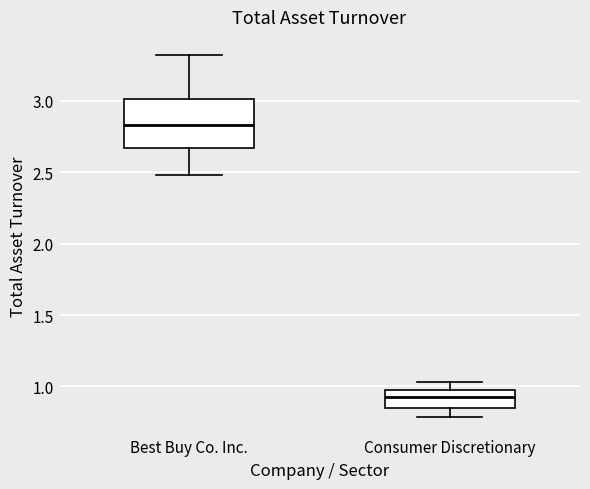

Comparing the boxes themselves (not the whiskers), which one is the tallest?

Best Buy Co. Inc.